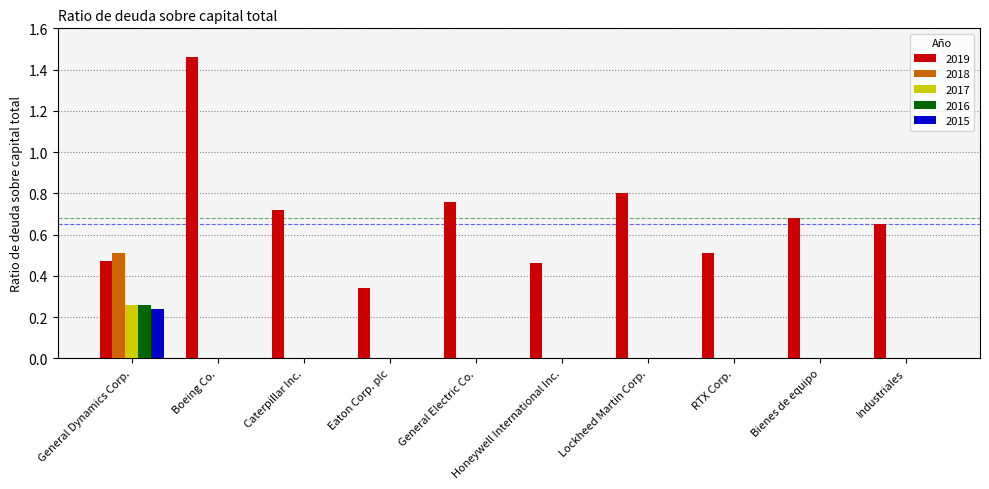

What is the total value across all series at General Dynamics Corp.?

1.7